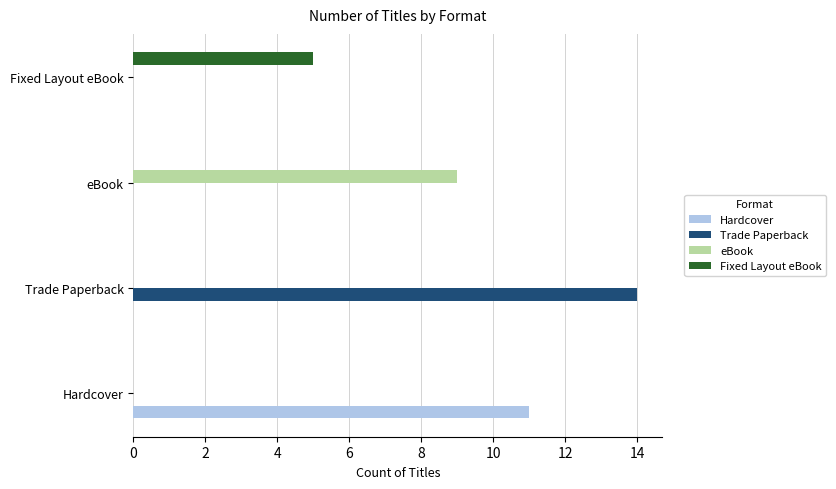

What is the total value across all series at Trade Paperback?

14